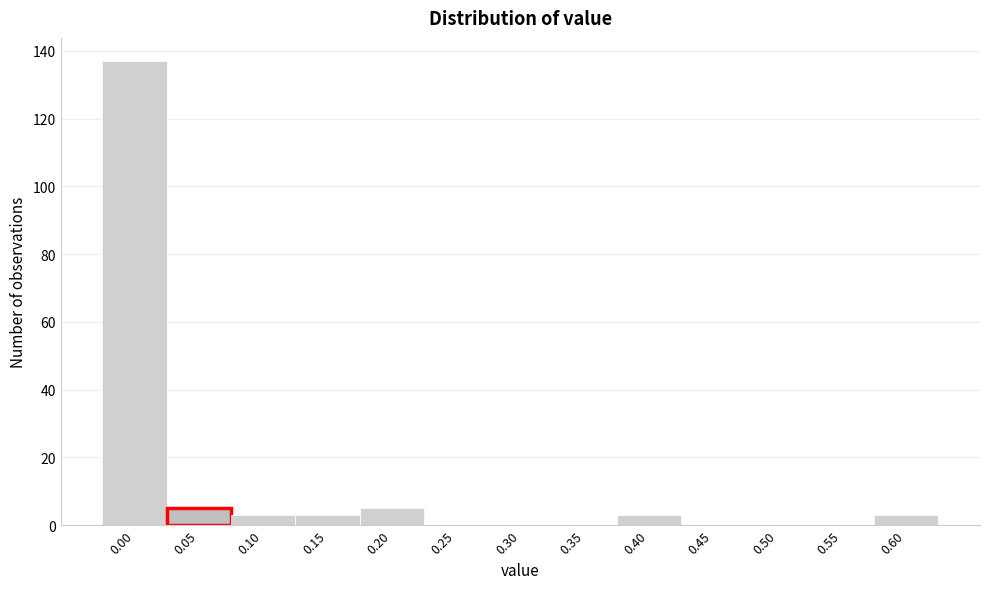

Reading left to right, transcribe all the data shown in this chart.

0.00=137	0.05=5	0.10=3	0.15=3	0.20=5	0.25=0	0.30=0	0.35=0	0.40=3	0.45=0	0.50=0	0.55=0	0.60=3